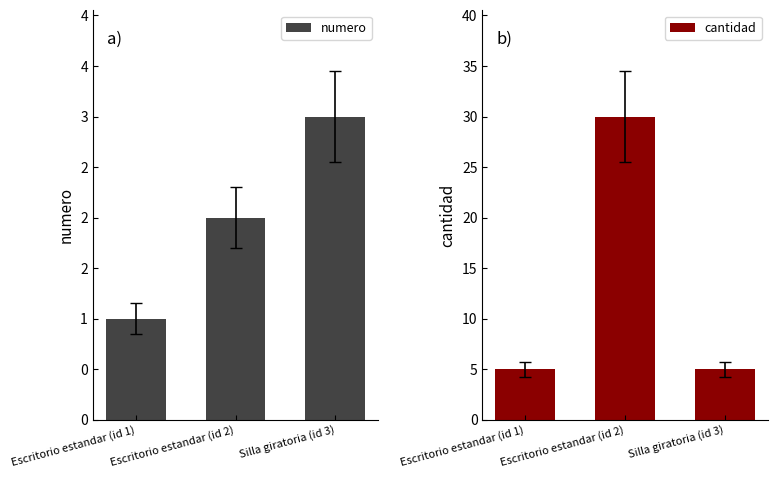

What is the sum of the numero values at Escritorio estandar (id 1) and Escritorio estandar (id 2)?

3